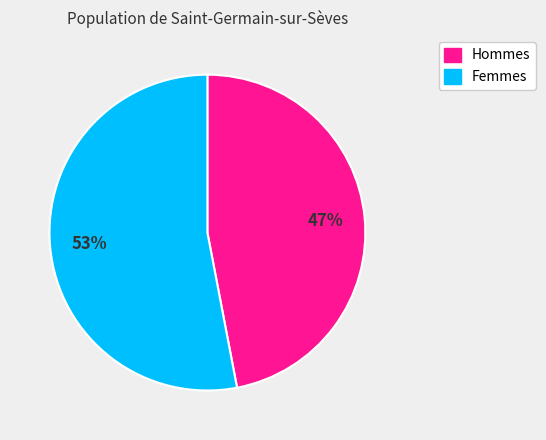

Does any single category account for the majority?

Yes